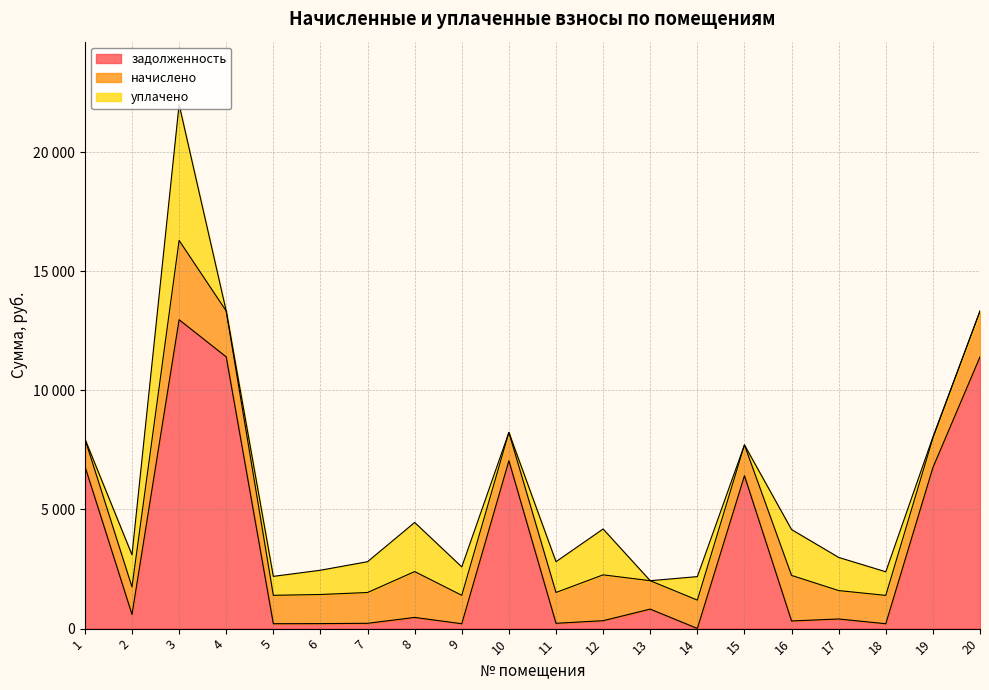

At which category is the sum across all series the highest?

3